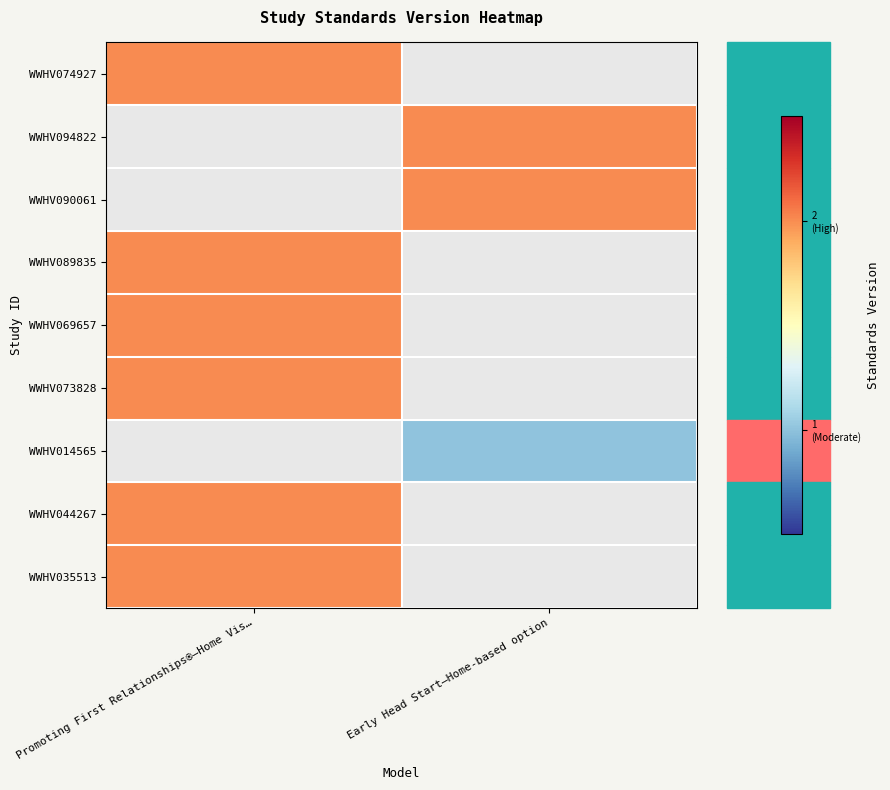

What is the minimum value shown in the chart?

1.0